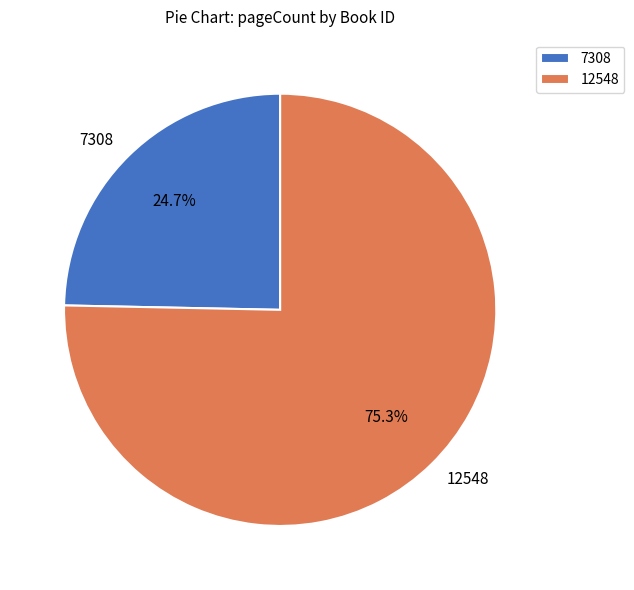

What is the ratio of the value at 7308 to the value at 12548?

0.3